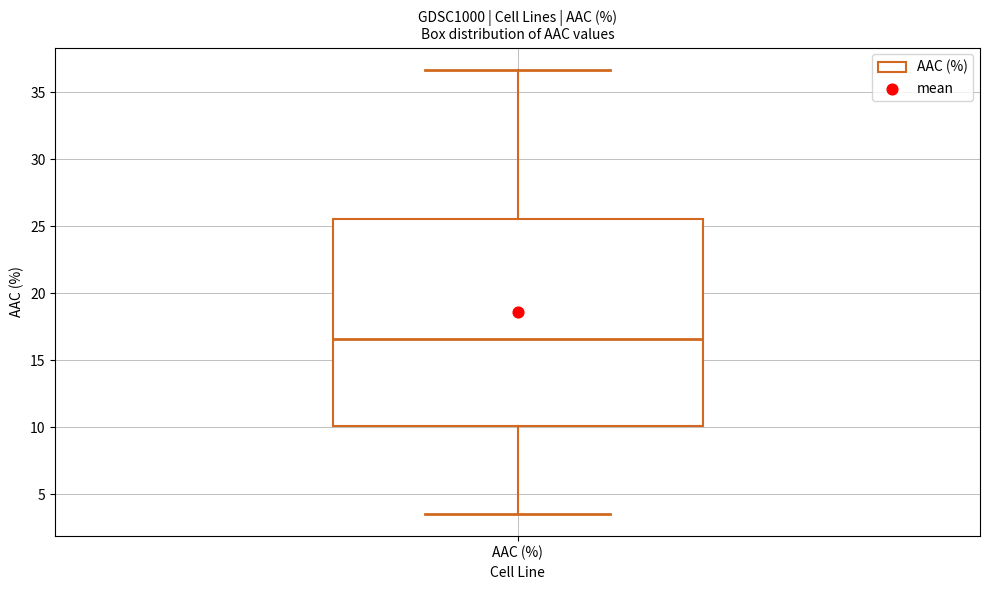

Read this box plot against the y-axis: the position of the median line, the range covered by the box, and the ends of both whiskers. The values are not printed on the chart, so give them approximately, as read against the axis.

median 16.5, box 10.0 to 25.5, whiskers 3.5 to 36.5